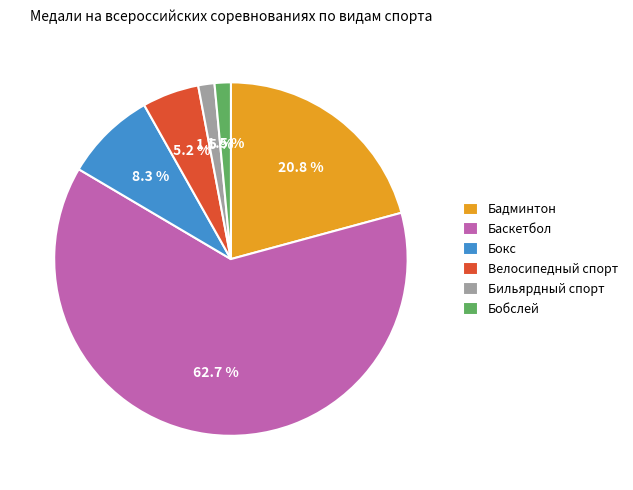

Does Баскетбол represent more than half of the total?

Yes